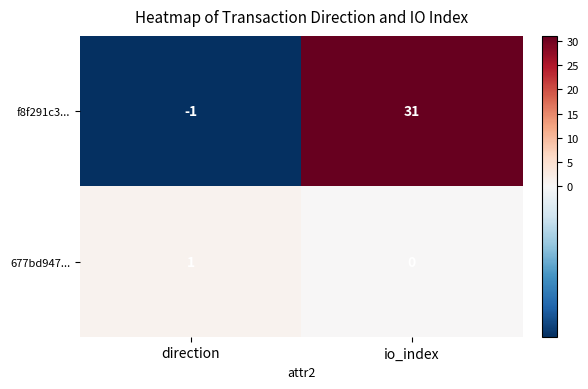

What is the difference between the highest and lowest values at io_index?

31